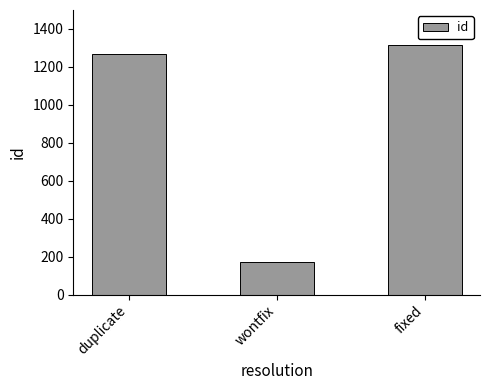

What is the value of the 3rd bar from the left?

1316